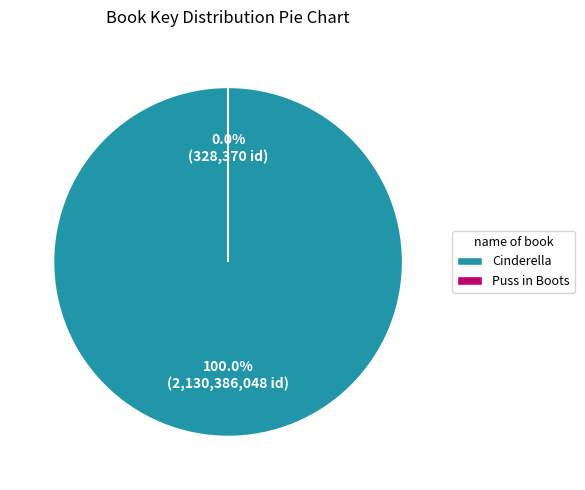

What is the majority slice?

Cinderella